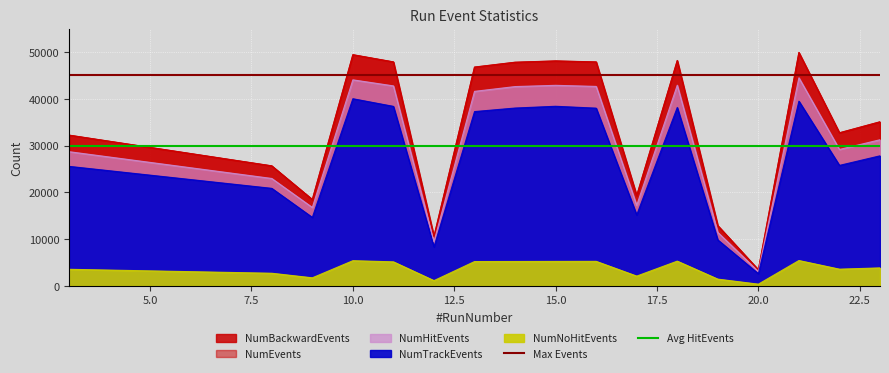

True or false: Max Events has a value of 45000 at 5.0.

True